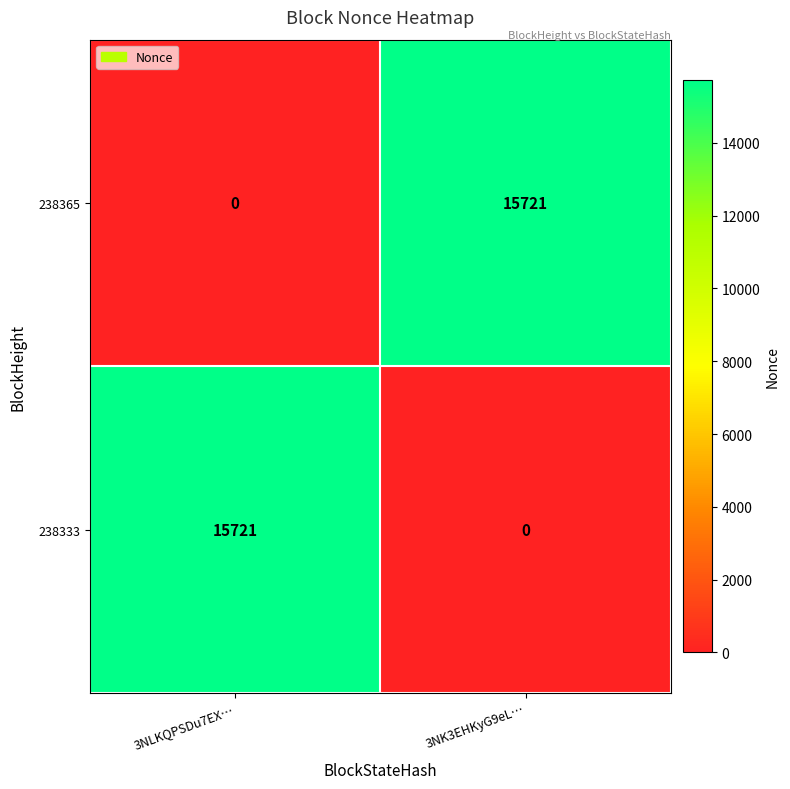

What is the difference between the highest and lowest values at 3NLKQPSDu7EX…?

15721